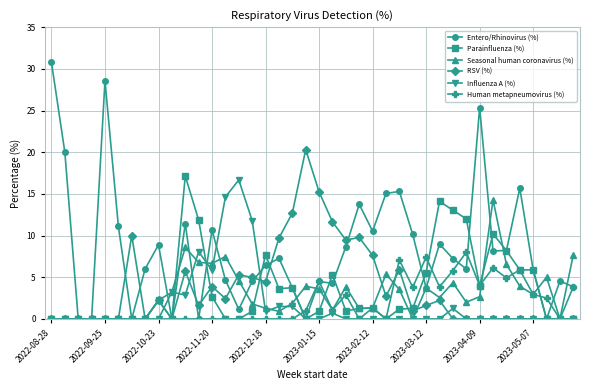

How many data points does each series have?

40